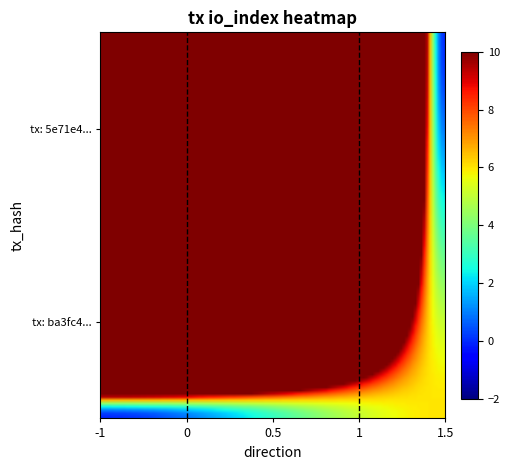

What is the minimum value shown in the chart?

-1